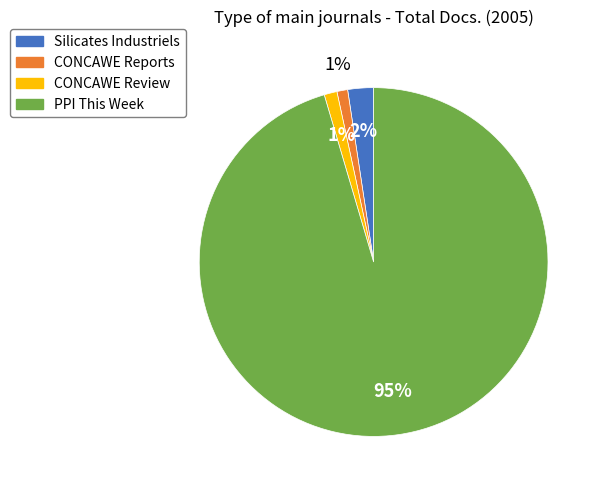

Between Silicates Industriels and CONCAWE Review, which is larger?

Silicates Industriels